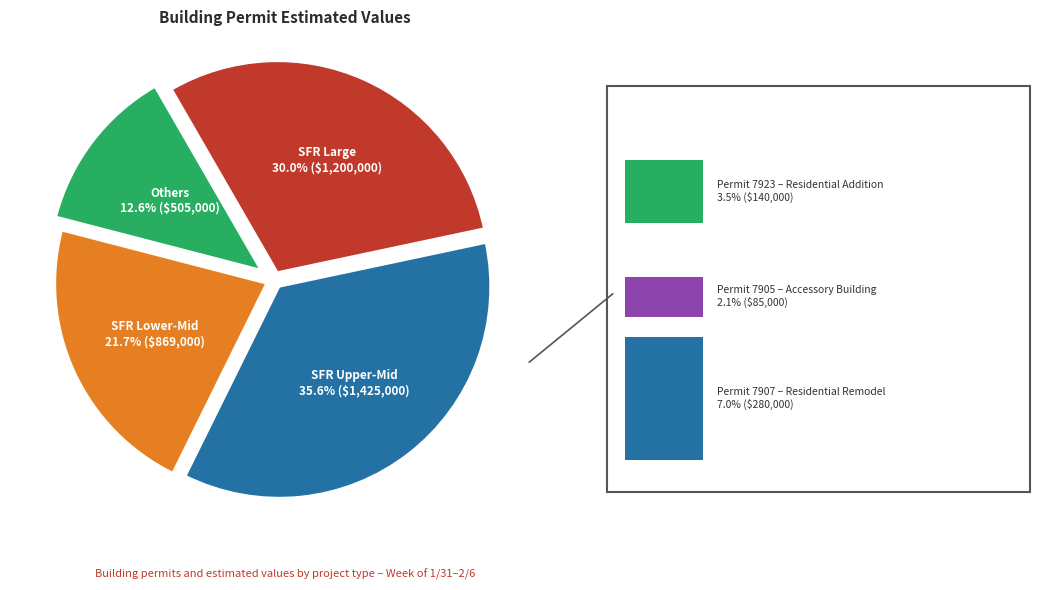

Count the number of slices in the pie.

4